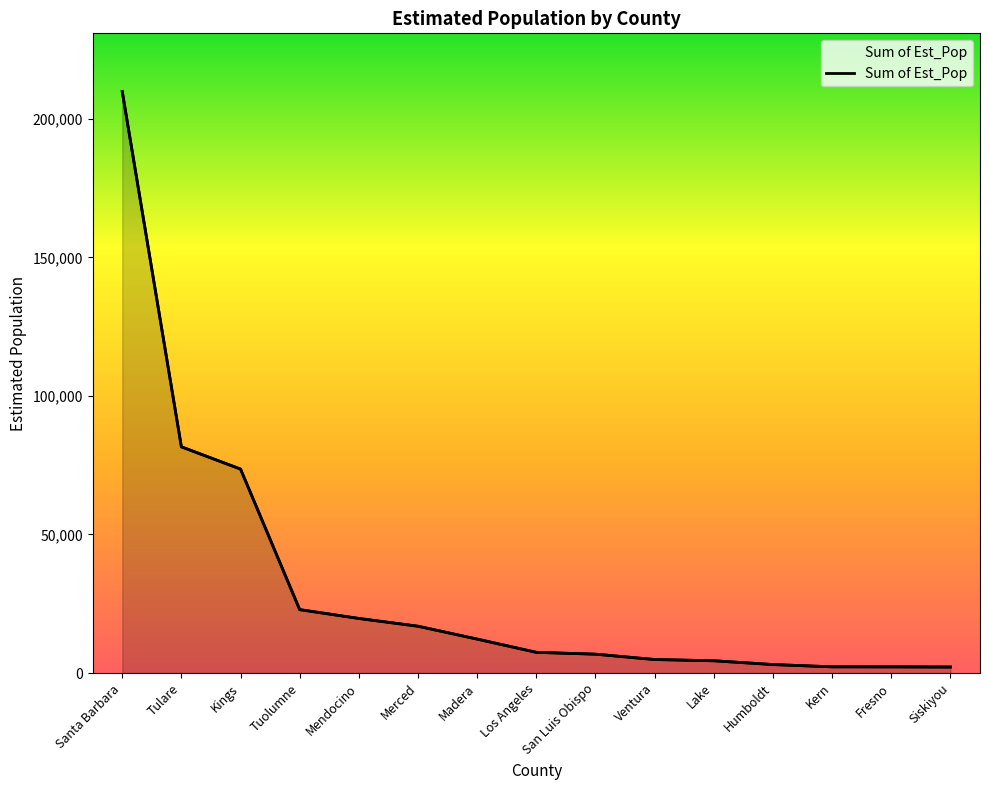

What is the average value?

31343